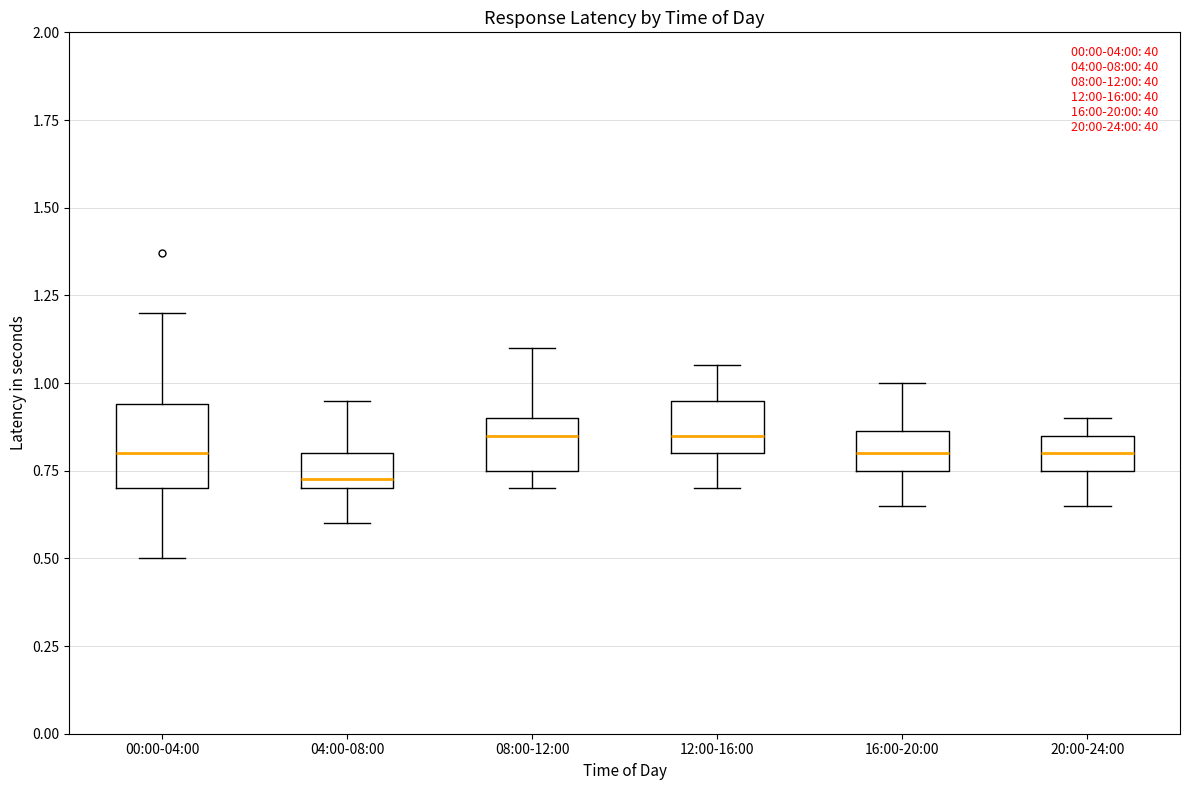

Which box is the tallest, from its lower edge to its upper edge?

00:00-04:00